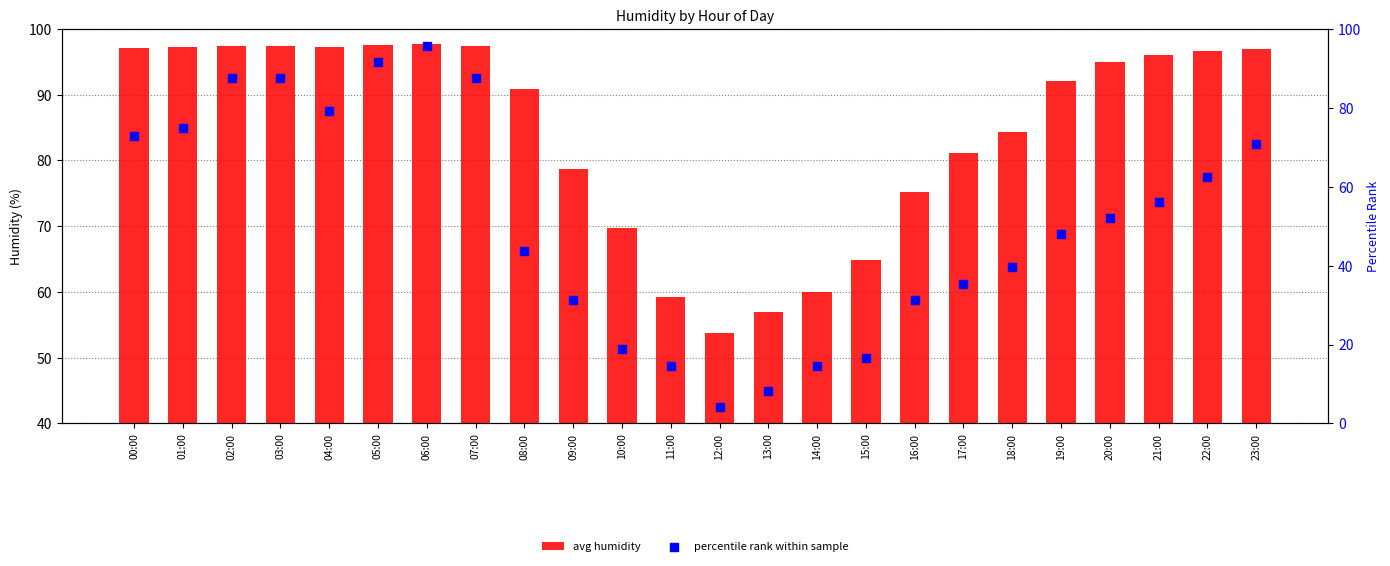

What is the total value across all series at 07:00?

184.9